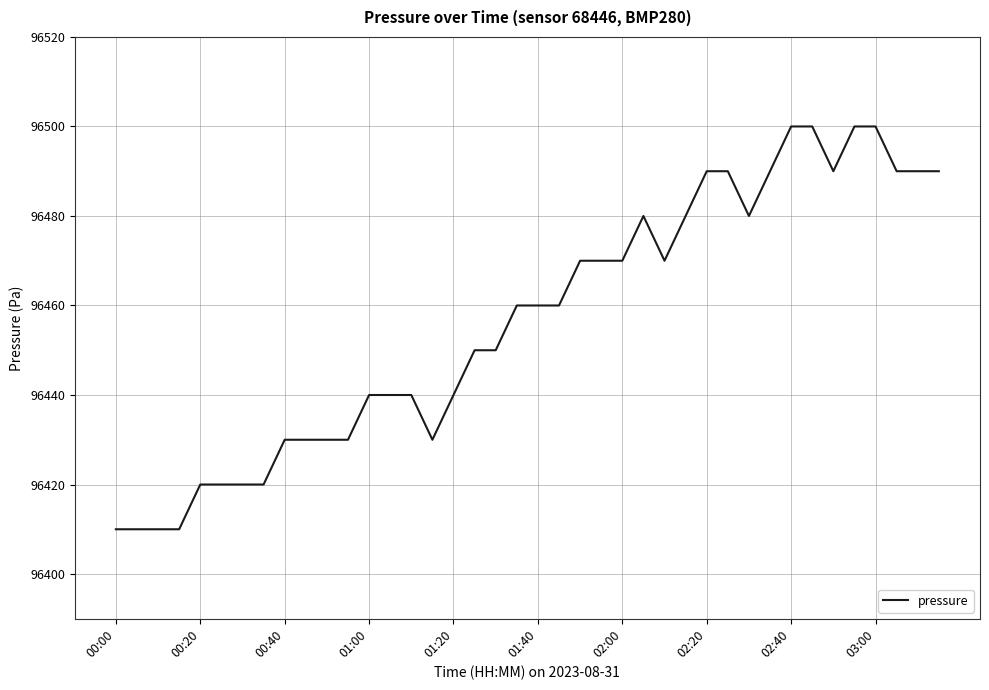

What is the maximum value shown in the chart?

96500